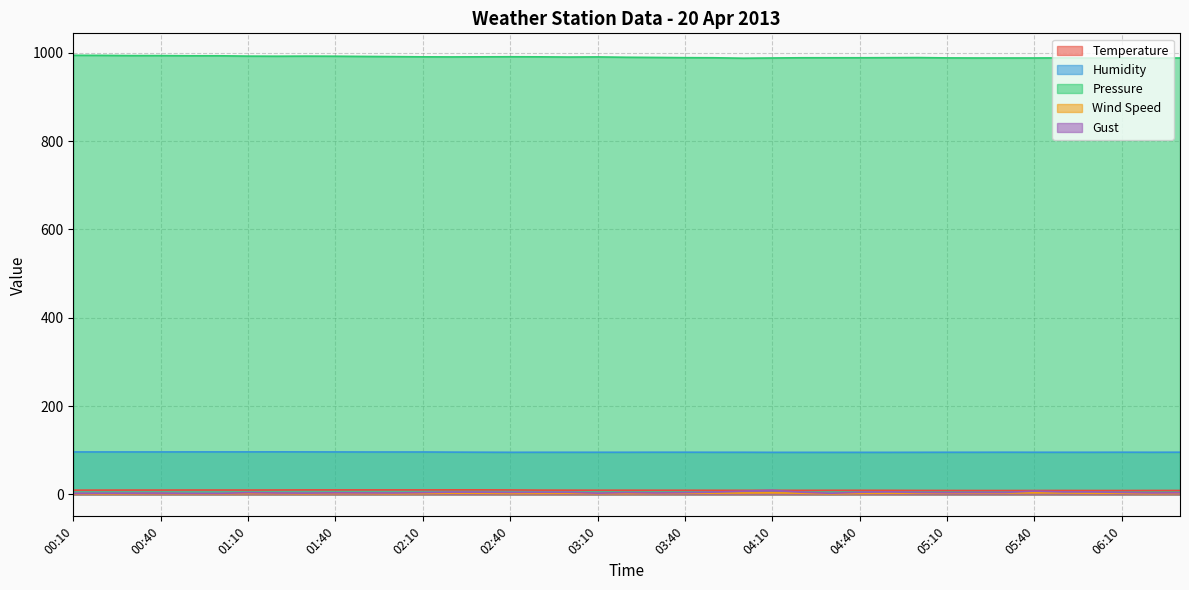

What is the sum of all Temperature values?

370.7